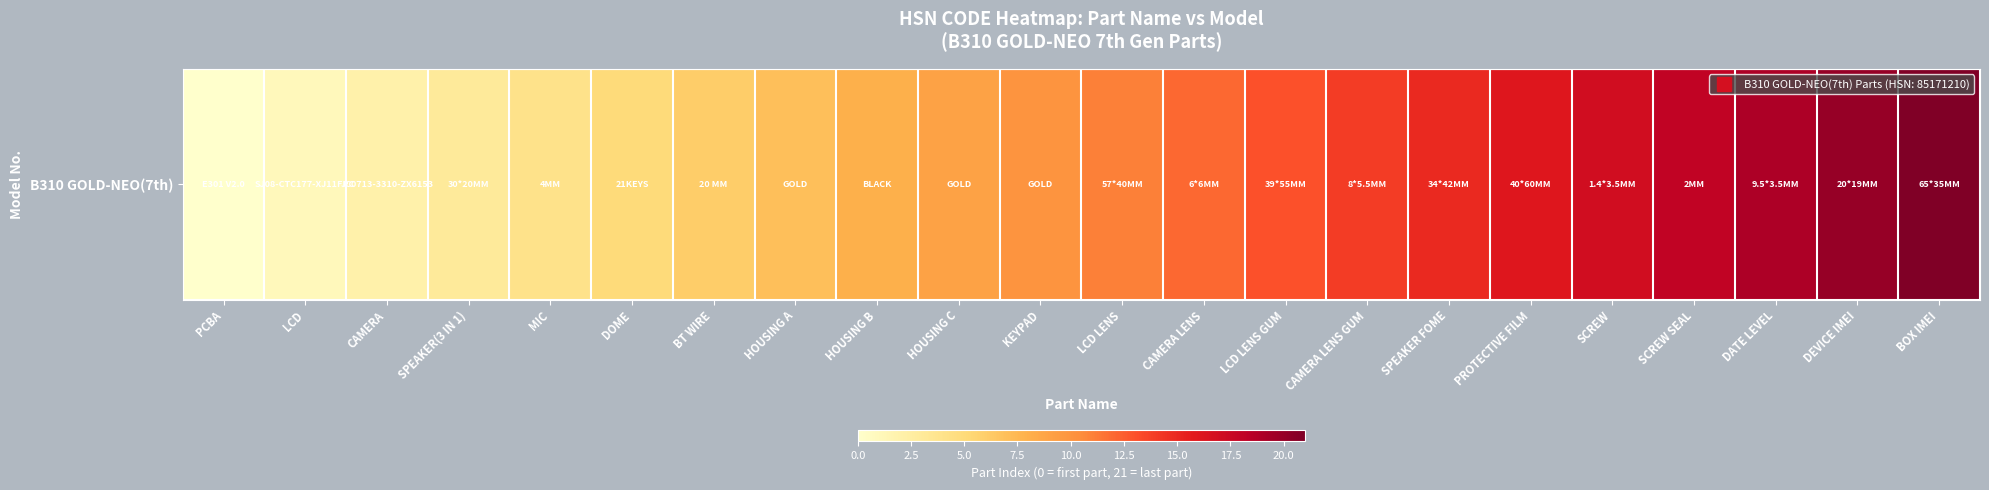

Which label corresponds to the smallest value in the chart?

PCBA